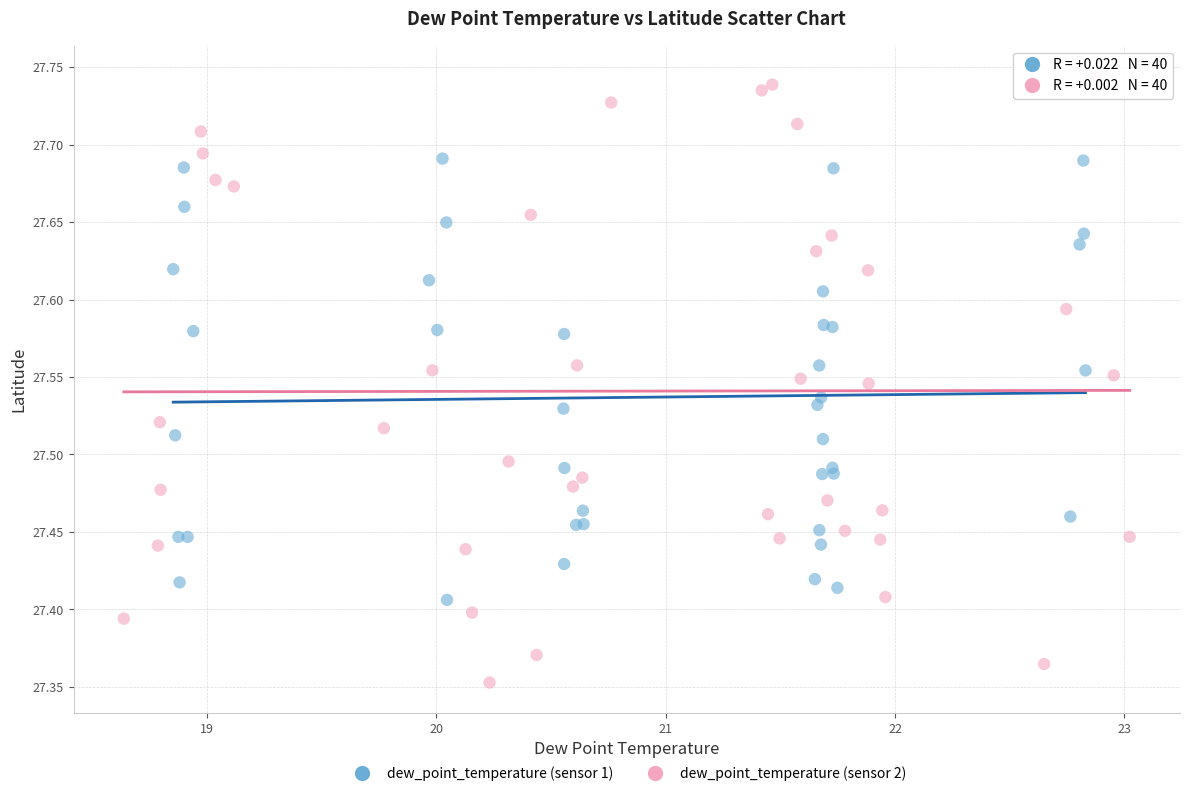

Which series has the largest Y range (max minus min)?

dew_point_temperature (sensor 2)